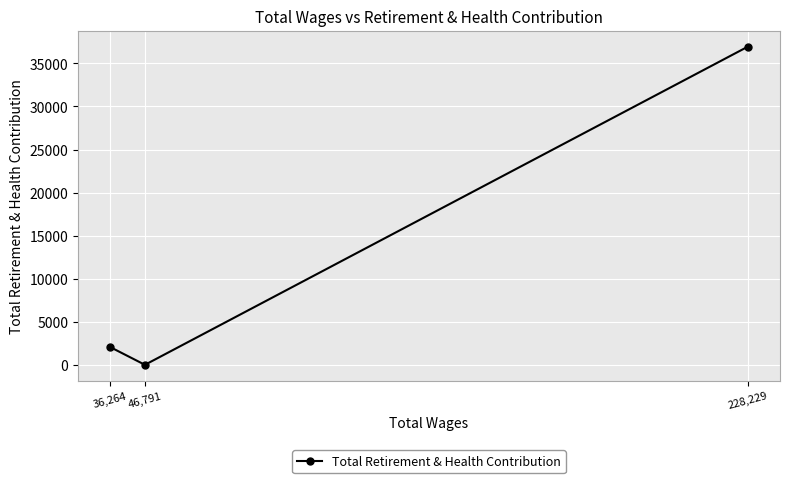

What is the change in value from 228,229 to 36,264?

-34882